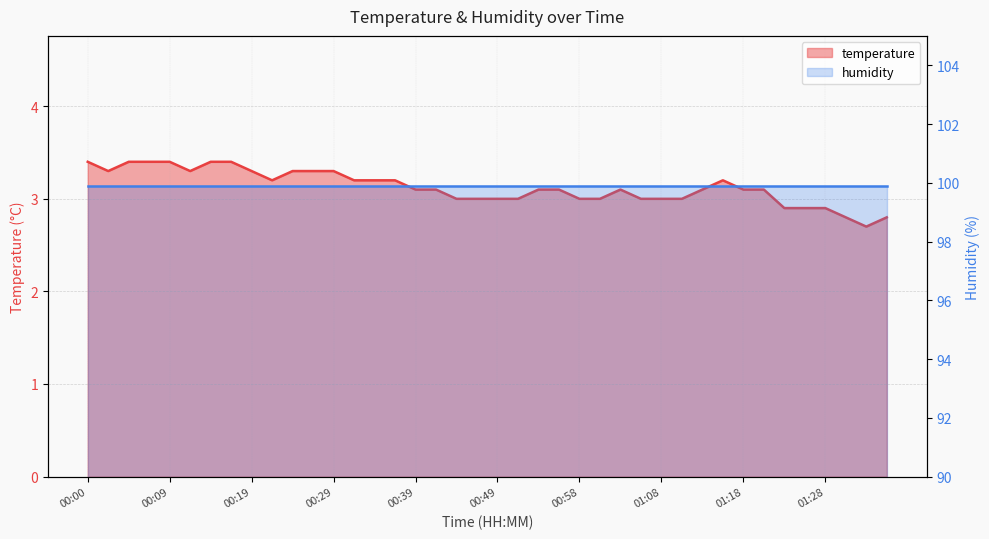

What is the label of the 2nd point from the left?

00:02